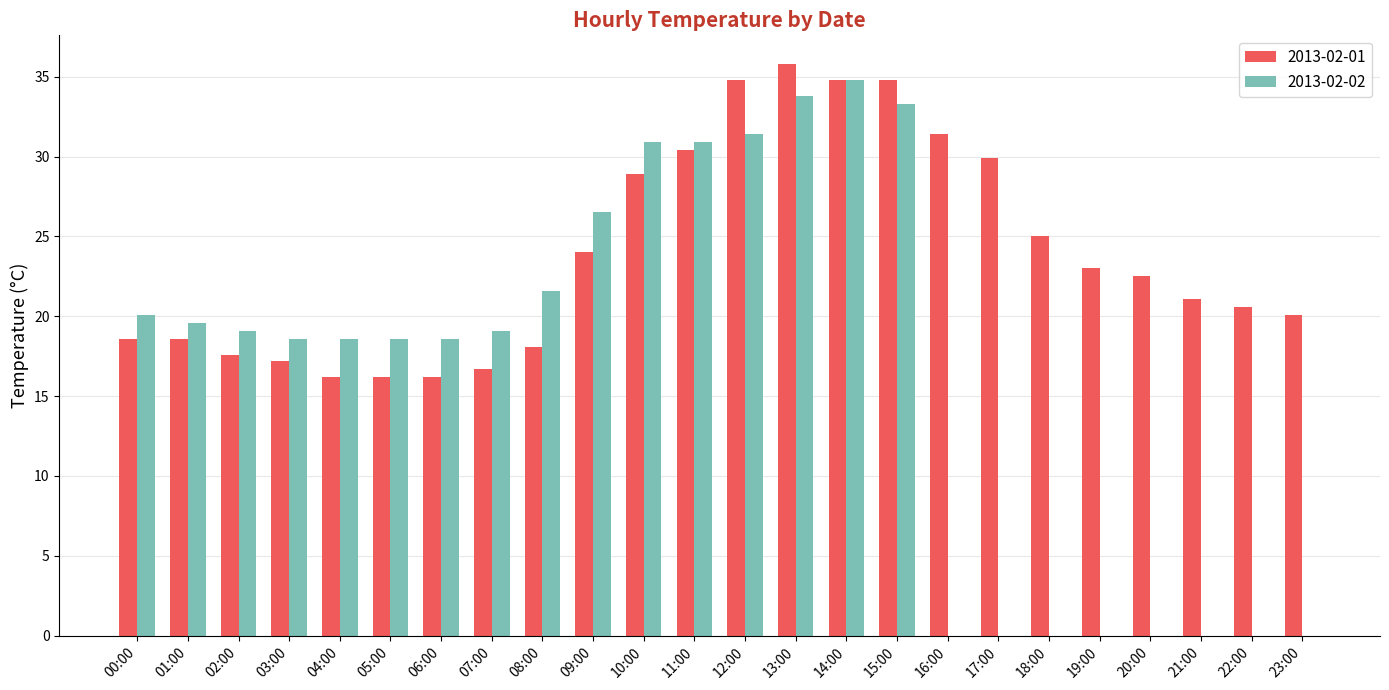

Which series changed the most between 08:00 and 17:00?

2013-02-02